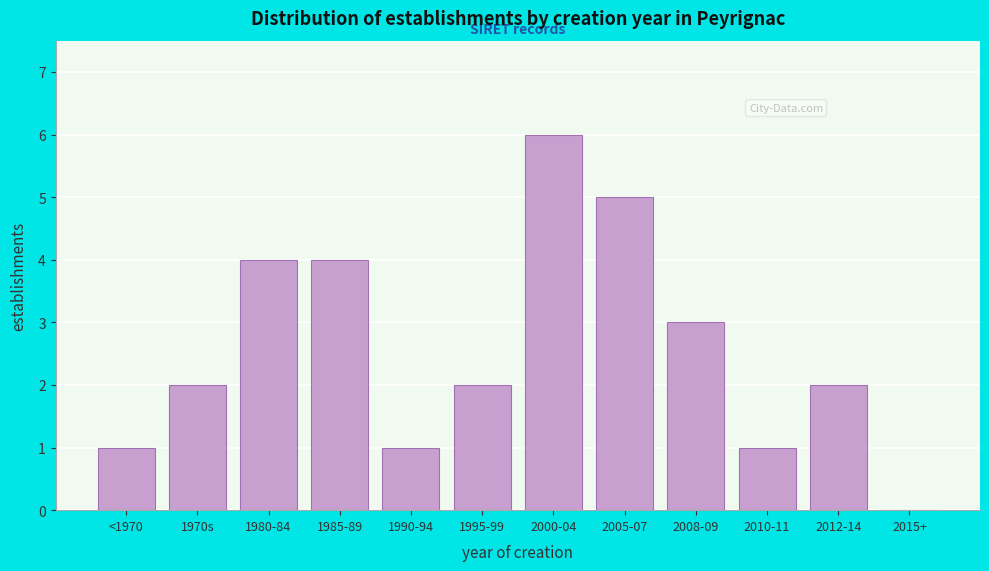

Reading left to right, transcribe all the data shown in this chart.

<1970=1	1970s=2	1980-84=4	1985-89=4	1990-94=1	1995-99=2	2000-04=6	2005-07=5	2008-09=3	2010-11=1	2012-14=2	2015+=0